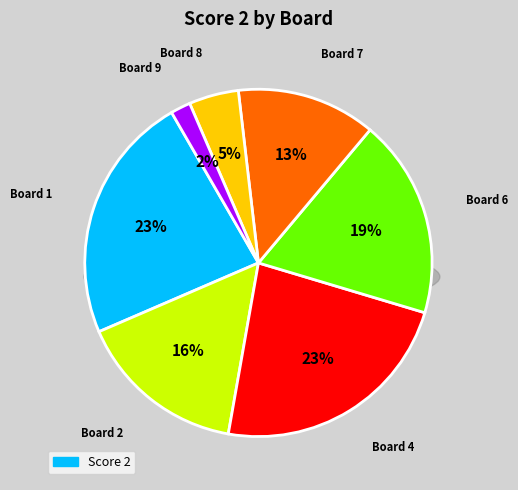

Is Board 1 the majority of the pie?

No